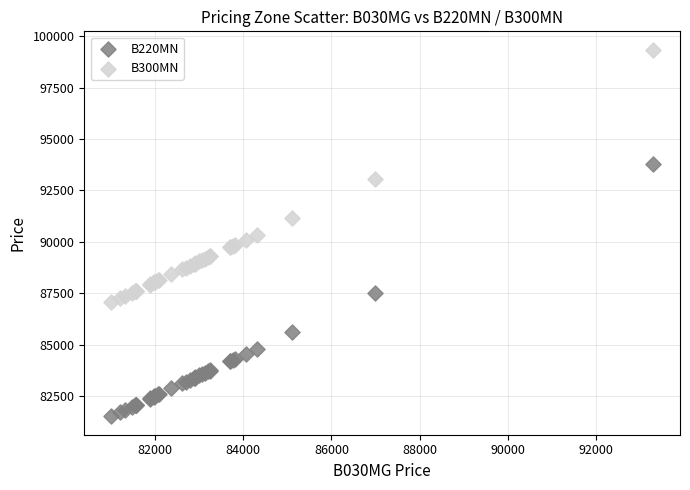

Which series contains the highest Y value?

B300MN